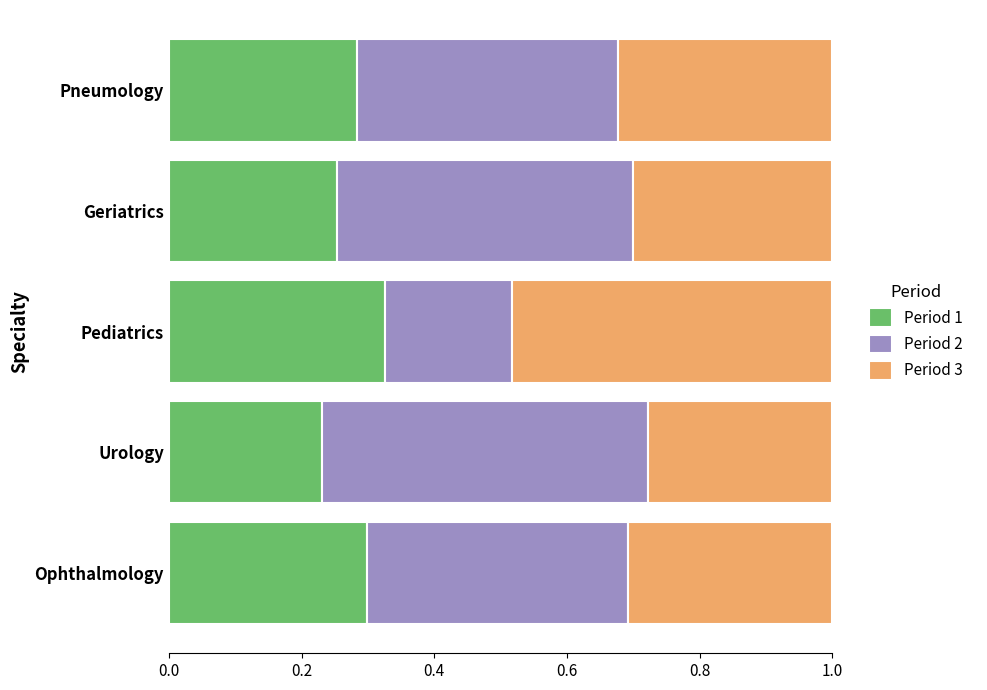

What is the sum of all Period 1 values?

1.4